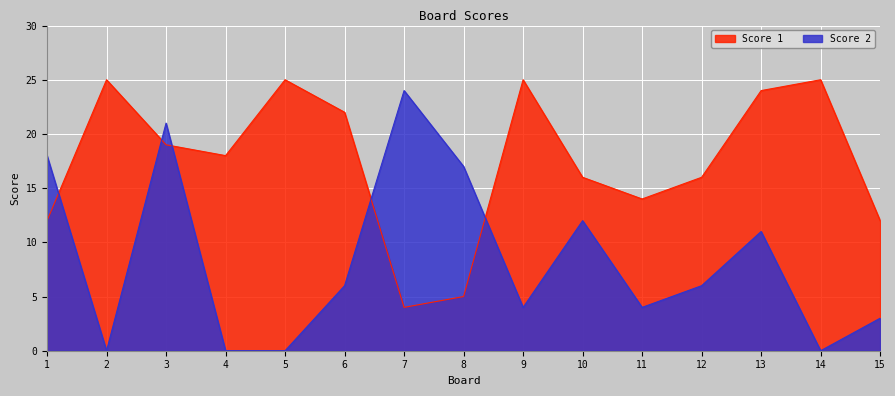

Between 6 and 8, which is larger?

6